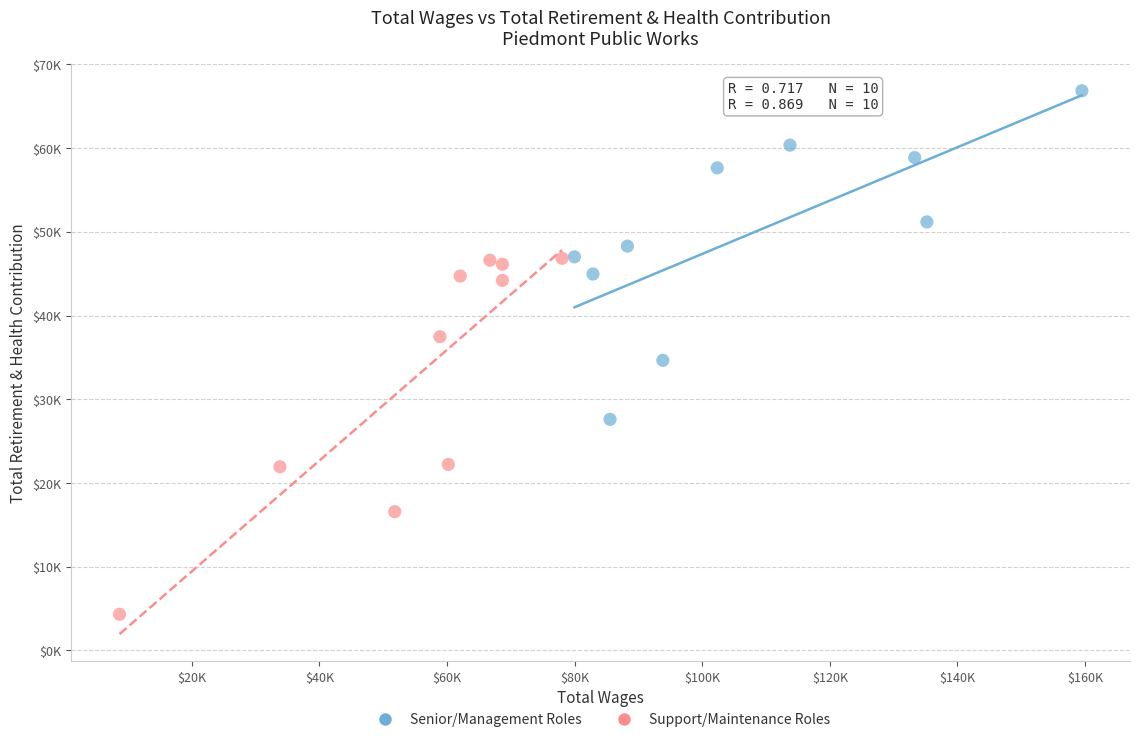

Which series contains the lowest Y value?

Support/Maintenance Roles